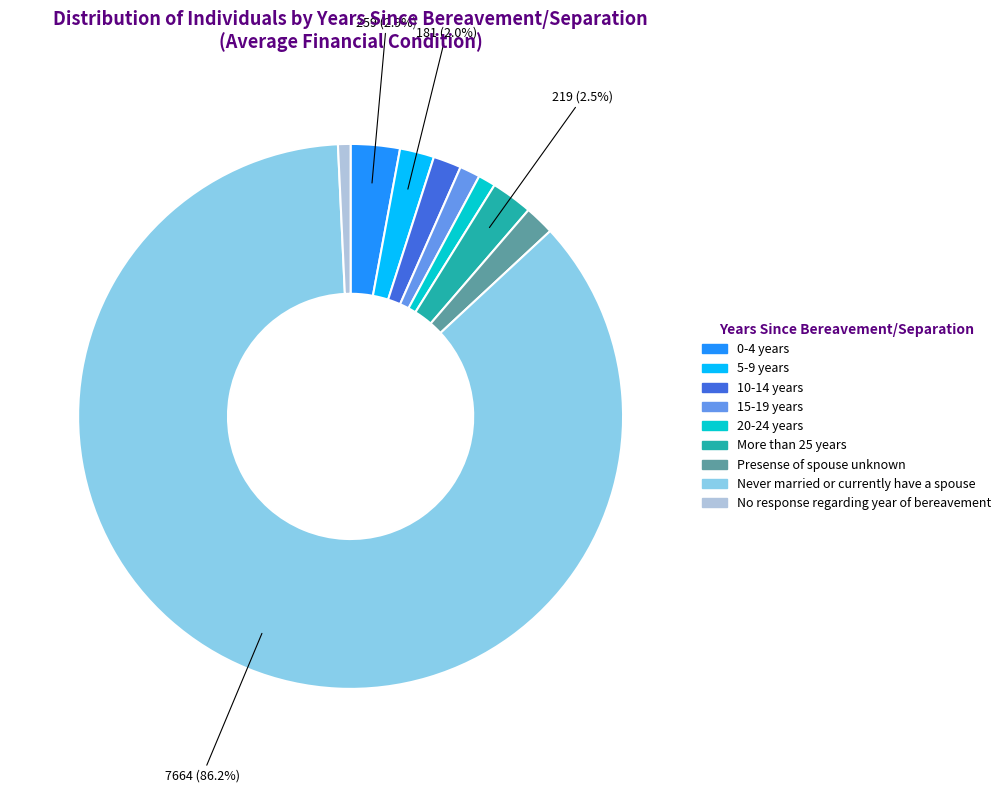

Approximately how many times larger is the value at 5-9 years compared to 15-19 years?

1.7